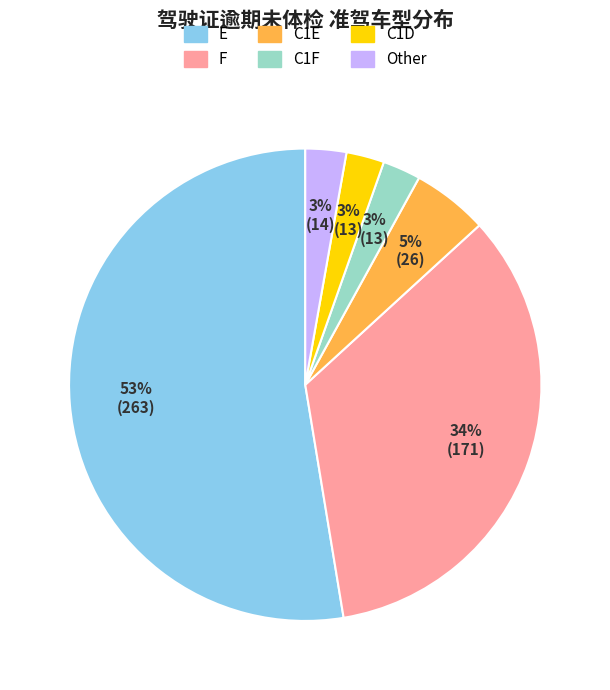

To the nearest percent, what is the average slice percentage?

17%